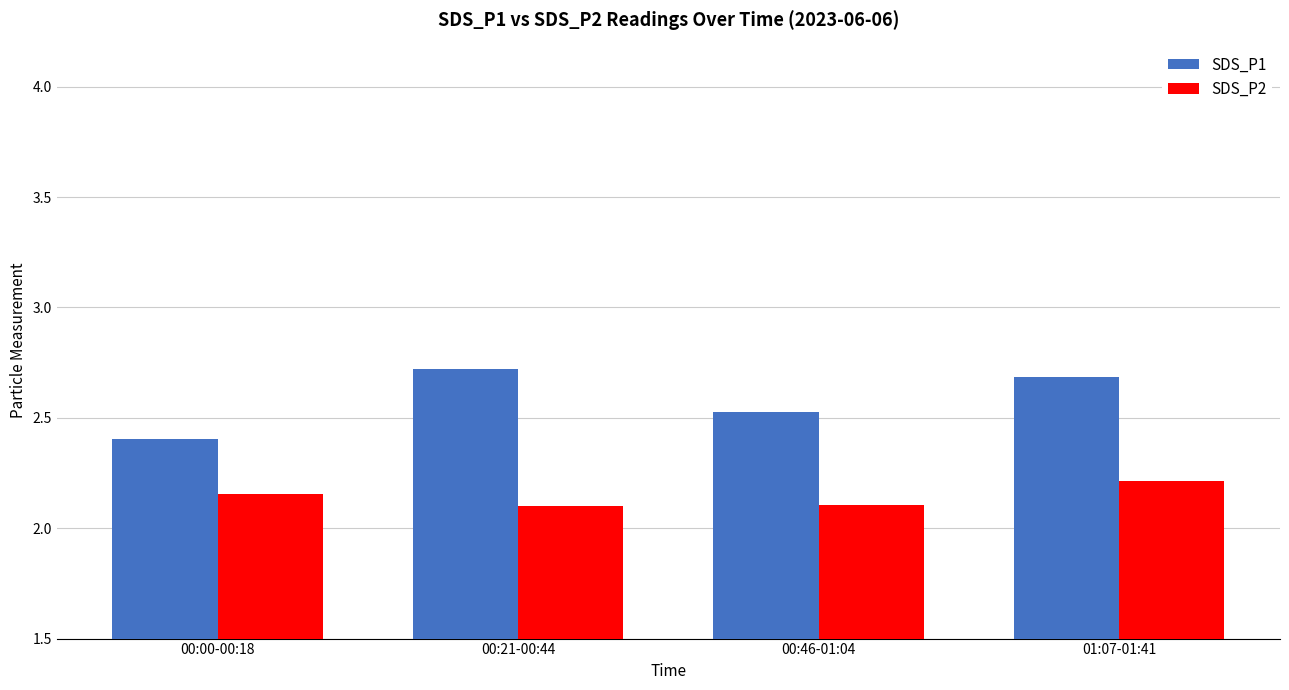

Rank the series at 01:07-01:41 from lowest to highest value.

SDS_P2, SDS_P1